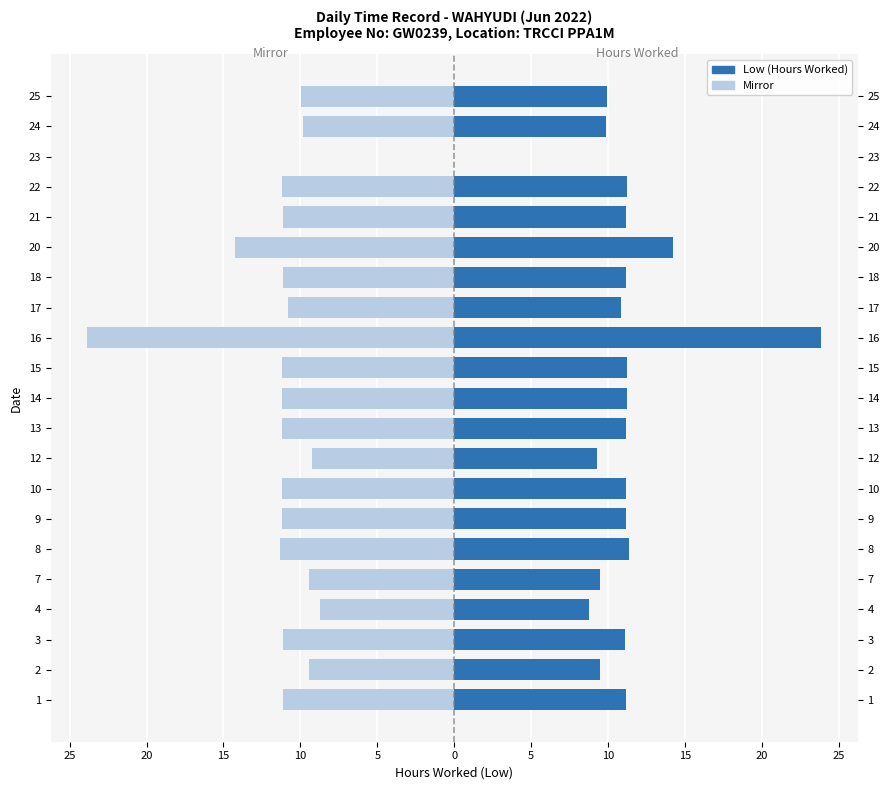

Where is Mirror nearest to the value -11?

15